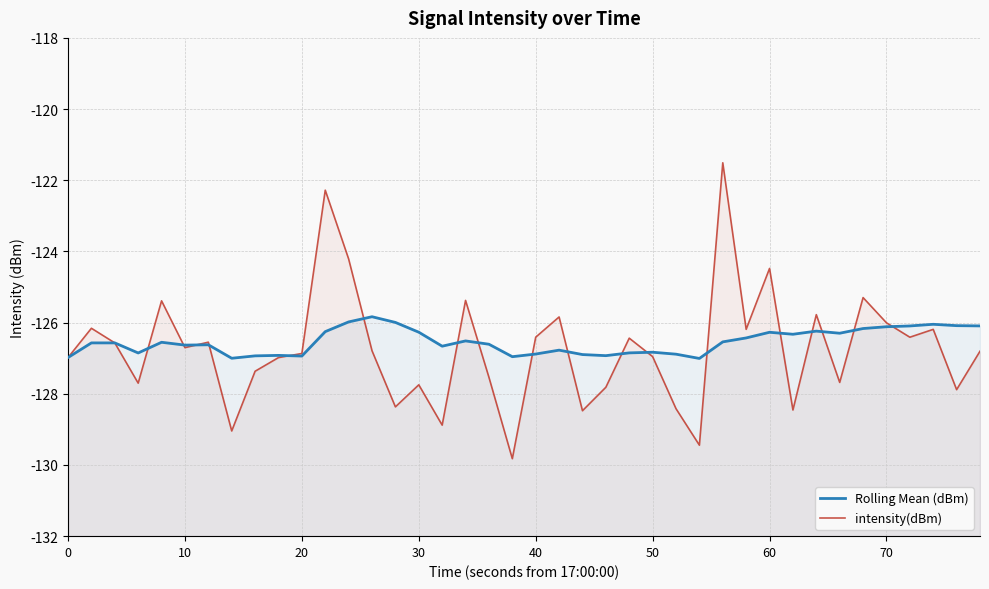

Reading right to left, extract all data points from this chart.

Rolling Mean (dBm): -126.1	-126.1	-126.0	-126.1	-126.1	-126.2	-126.3	-126.2	-126.3	-126.3	-126.4	-126.5	-127.0	-126.9	-126.8	-126.9	-126.9	-126.9	-126.8	-126.9	-127.0	-126.6	-126.5	-126.7	-126.3	-126.0	-125.8	-126.0	-126.3	-126.9	-126.9	-126.9	-127.0	-126.6	-126.6	-126.6	-126.9	-126.6	-126.6	-127.0
intensity(dBm): -126.8	-127.9	-126.2	-126.4	-126.0	-125.3	-127.7	-125.8	-128.5	-124.5	-126.2	-121.5	-129.4	-128.4	-127.0	-126.4	-127.8	-128.5	-125.8	-126.4	-129.8	-127.5	-125.4	-128.9	-127.7	-128.4	-126.8	-124.2	-122.3	-126.9	-127.0	-127.4	-129.0	-126.5	-126.7	-125.4	-127.7	-126.6	-126.2	-127.0